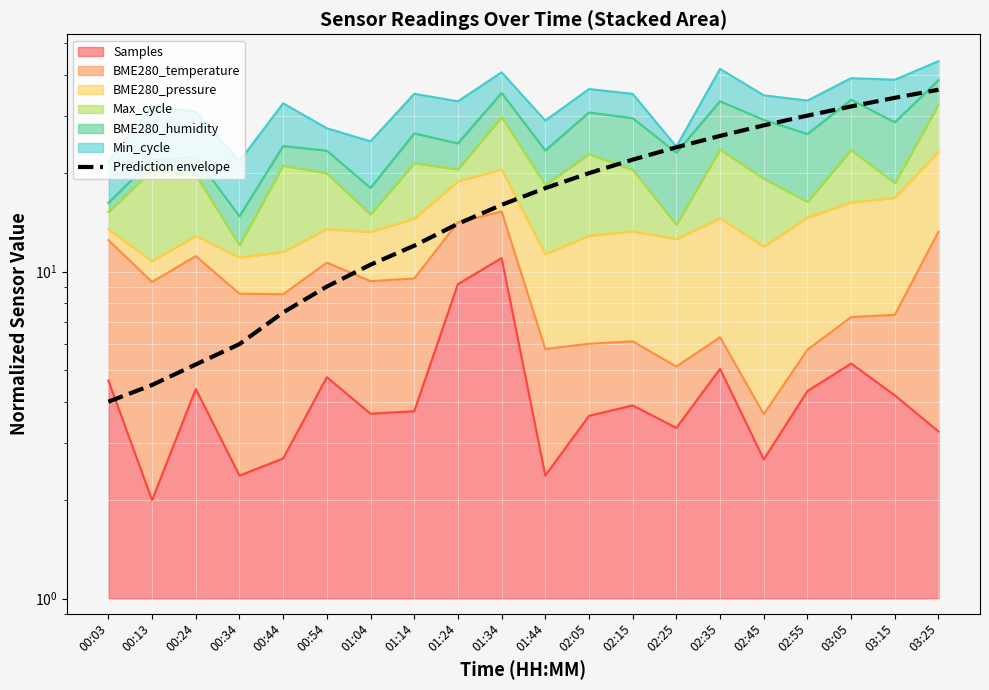

Reading left to right, list all the values displayed in this chart.

4.0	4.5	5.2	6.0	7.5	9.0	10.5	12.0	14.0	16.0	18.0	20.0	22.0	24.0	26.0	28.0	30.0	32.0	34.0	36.0